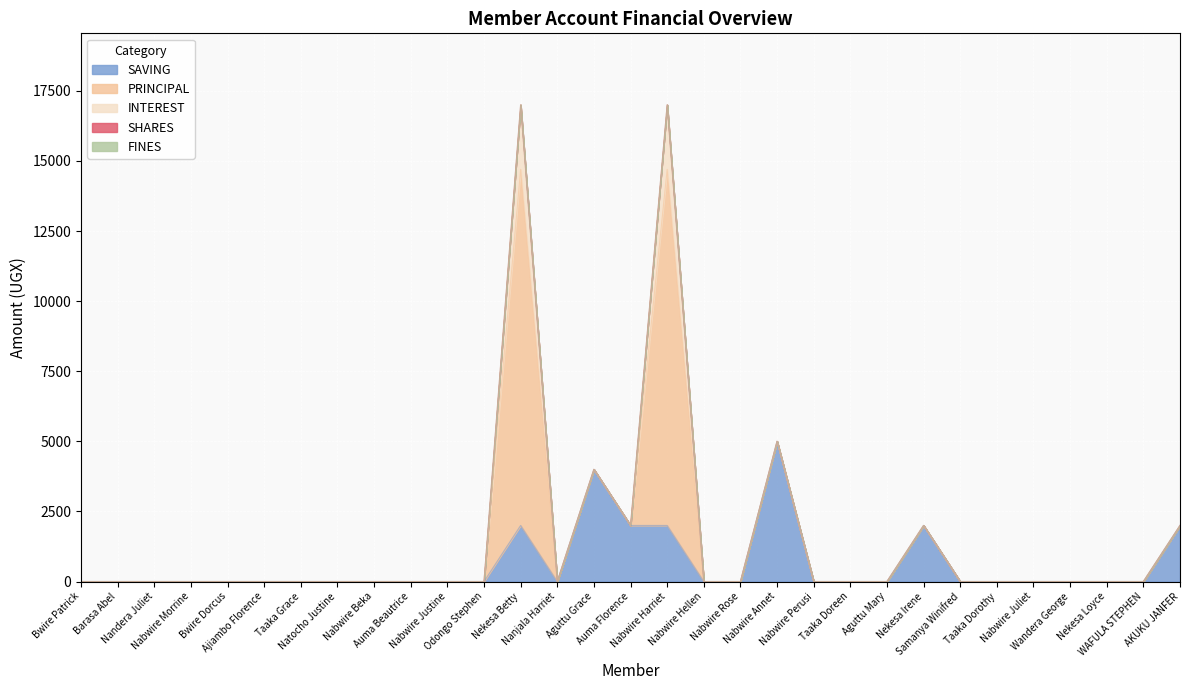

Which series has the widest spread of values?

PRINCIPAL